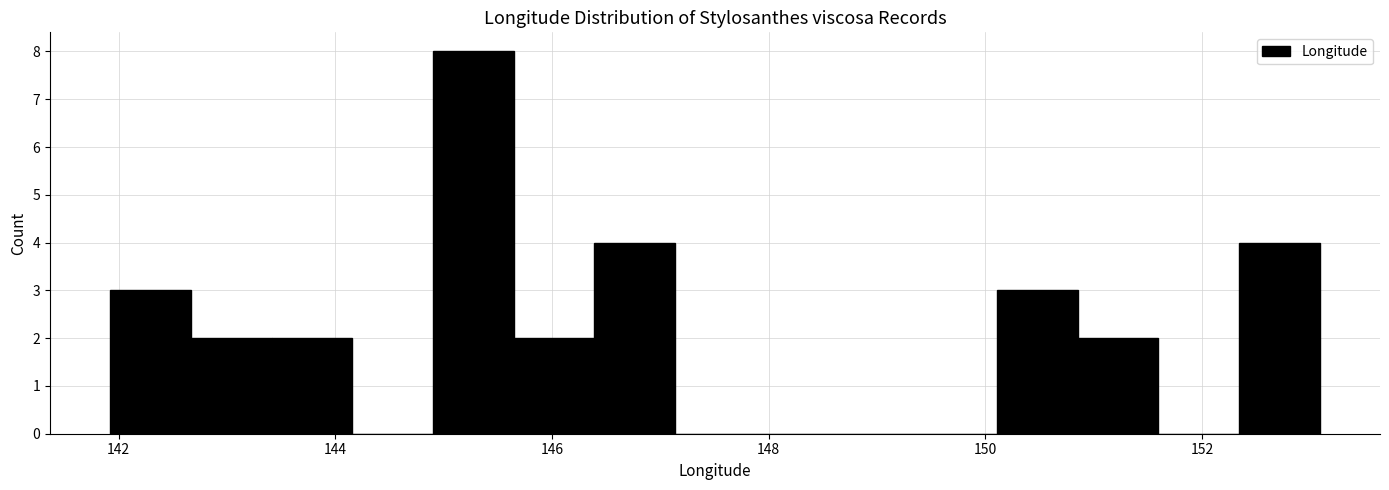

Around what value on the x-axis is the tallest bar? Give the approximate position of its centre, as read against the axis.

145.2